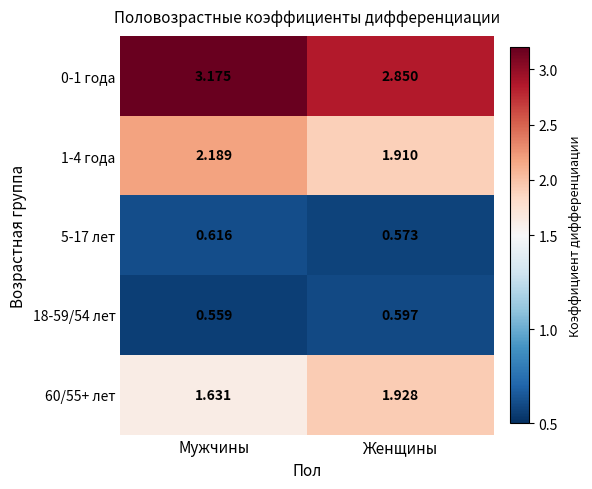

At which label is 1-4 года closest to 2?

Женщины